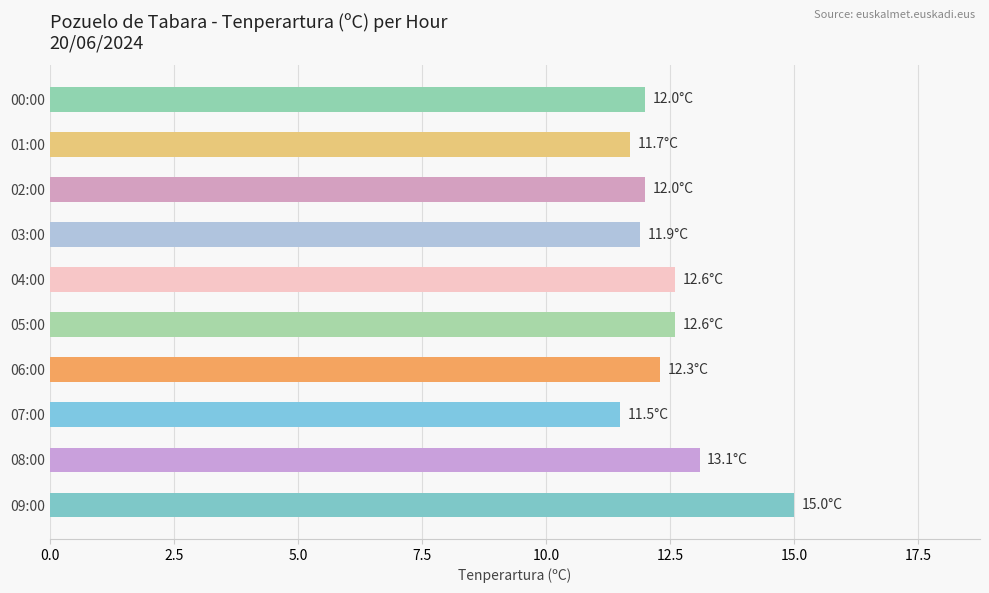

Reading top to bottom, what are all the values shown in this chart?

12.0	11.7	12.0	11.9	12.6	12.6	12.3	11.5	13.1	15.0